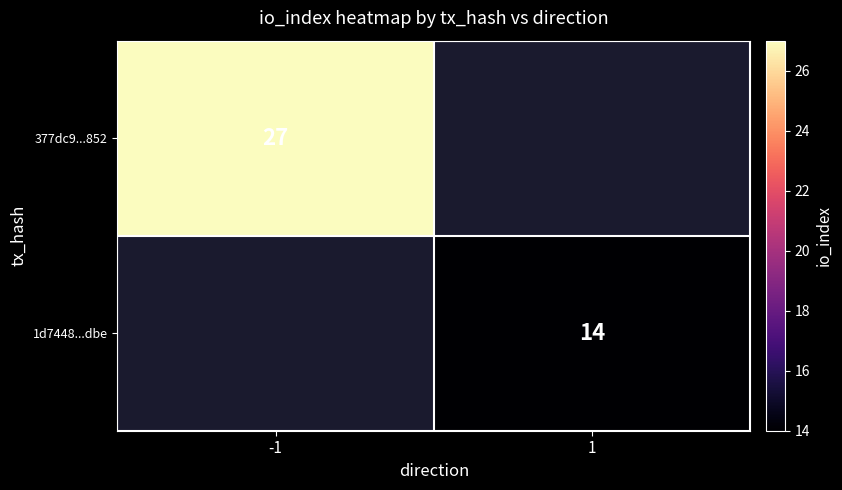

The value of 1d7448...dbe at 1 is 14. True or false?

True